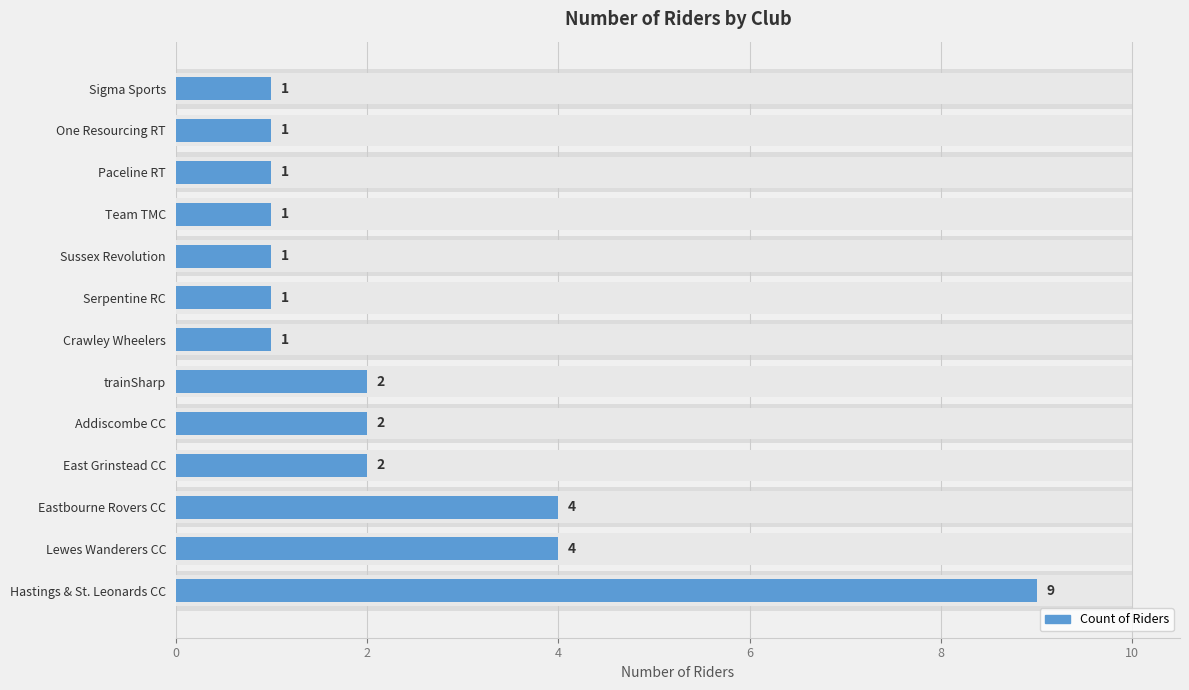

What is the difference between the second highest and second lowest values?

3